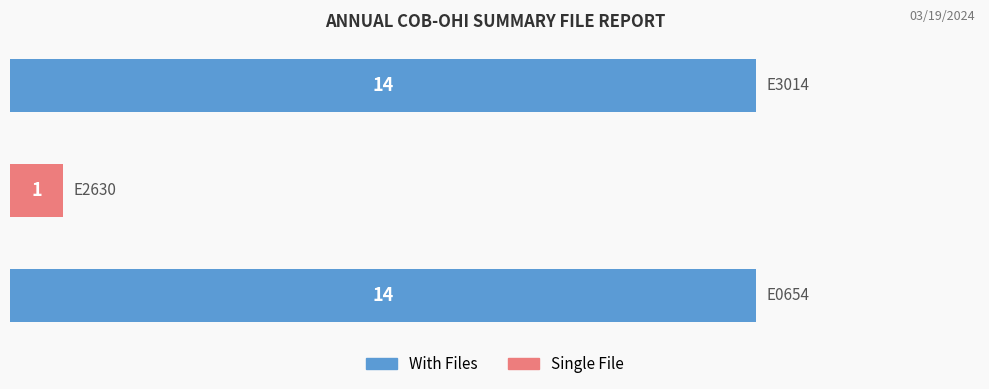

What is the difference between the second highest and minimum values?

13